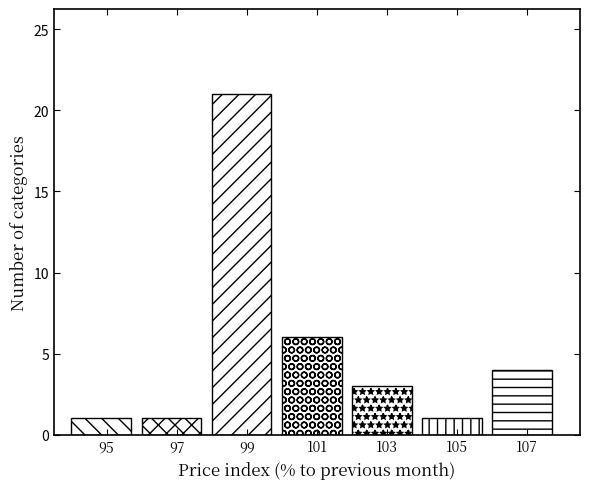

Reading left to right, list all the values displayed in this chart.

1	1	21	6	3	1	4